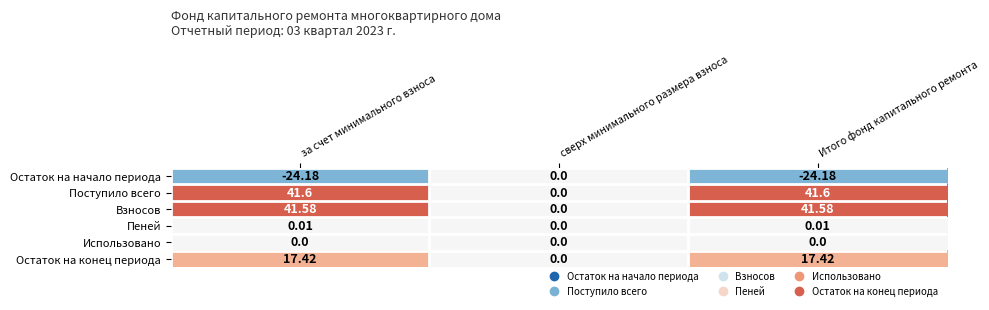

At Итого фонд капитального ремонта, list the series in order from smallest to largest.

Остаток на начало периода, Использовано, Пеней, Остаток на конец периода, Взносов, Поступило всего